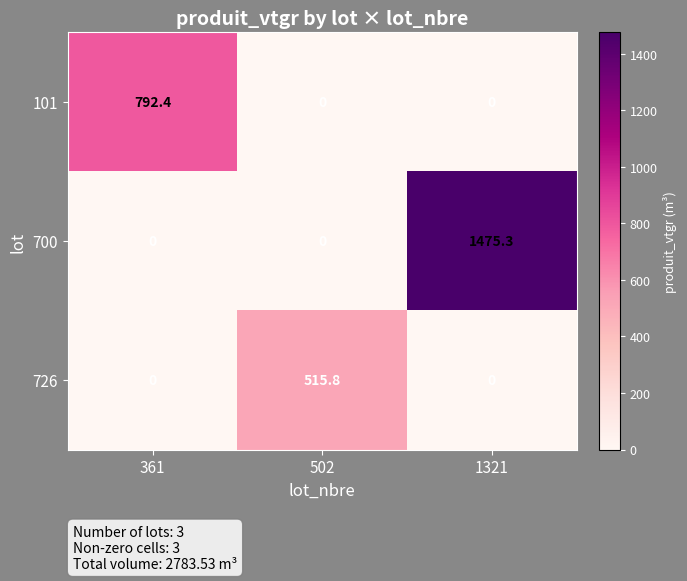

Is it true that 700 equals 762.6 at 361?

False